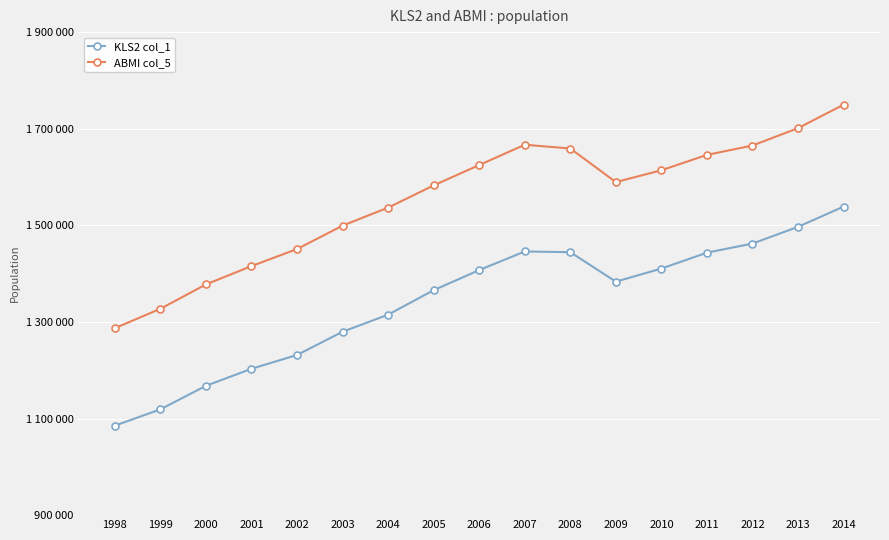

True or false: ABMI col_5 and KLS2 col_1 intersect in this chart.

False